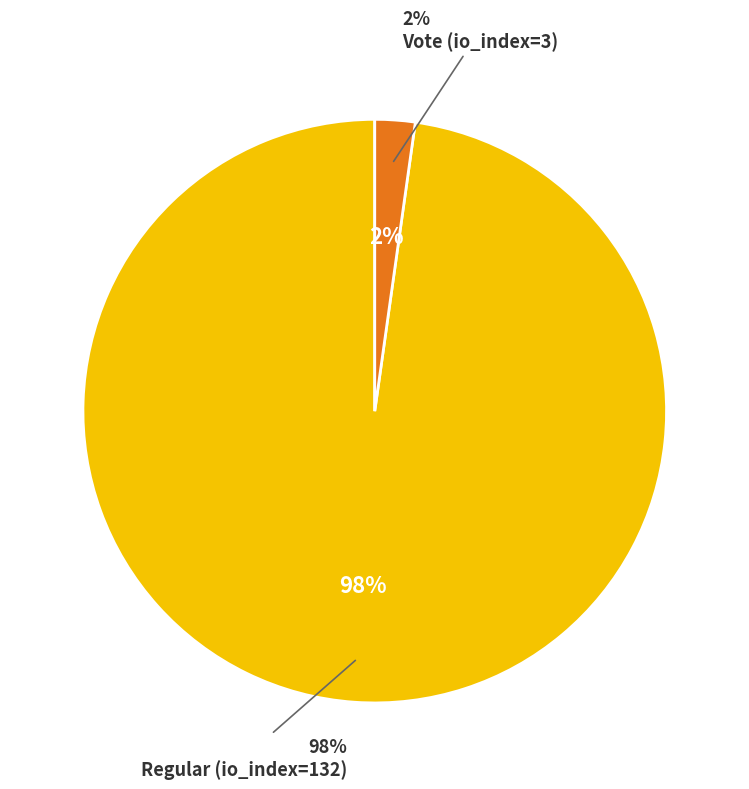

Combined, do Regular (io_index=132) and Vote (io_index=3) account for over 50%?

Yes